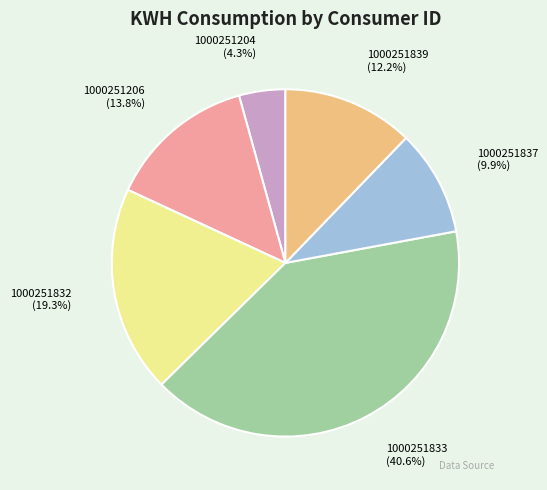

How much of the chart is everything except 1000251833?

59.4%